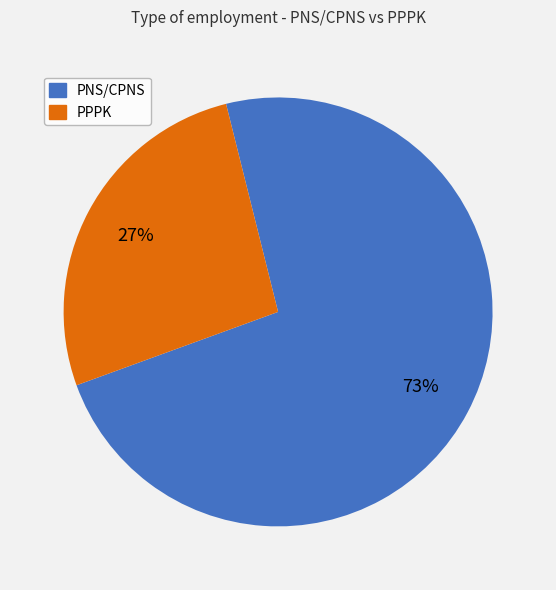

Do PNS/CPNS and PPPK together represent more than half of the pie?

Yes